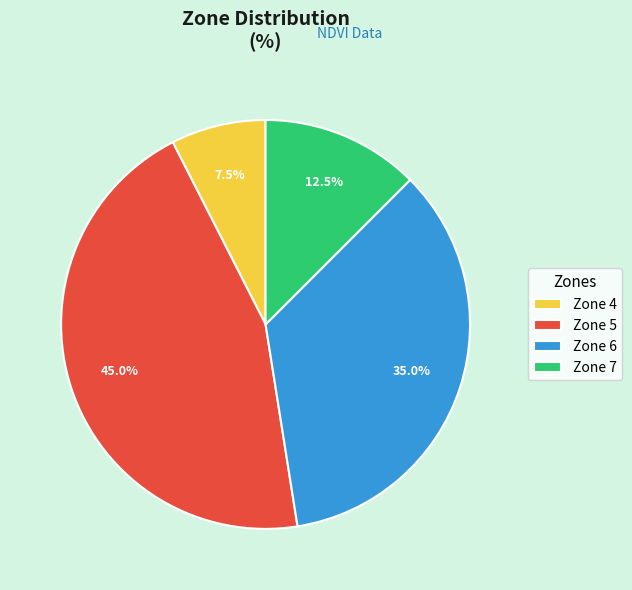

To the nearest percent, what is the average slice percentage?

25%